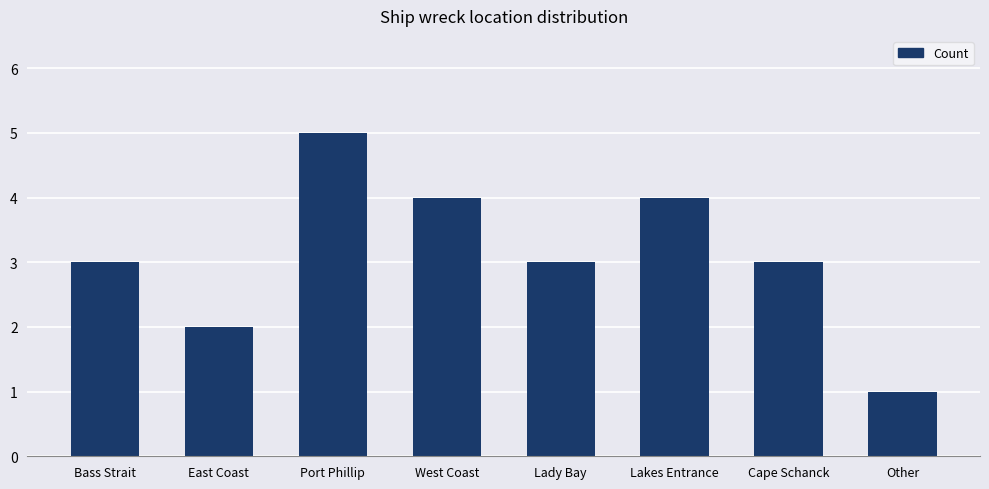

What is the sum of all values?

25